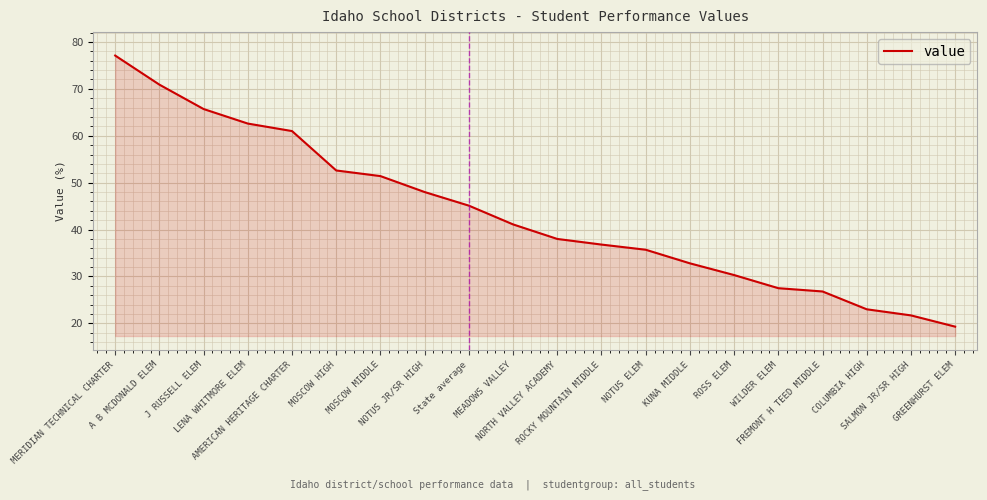

The value at State average is 45.1. True or false?

True